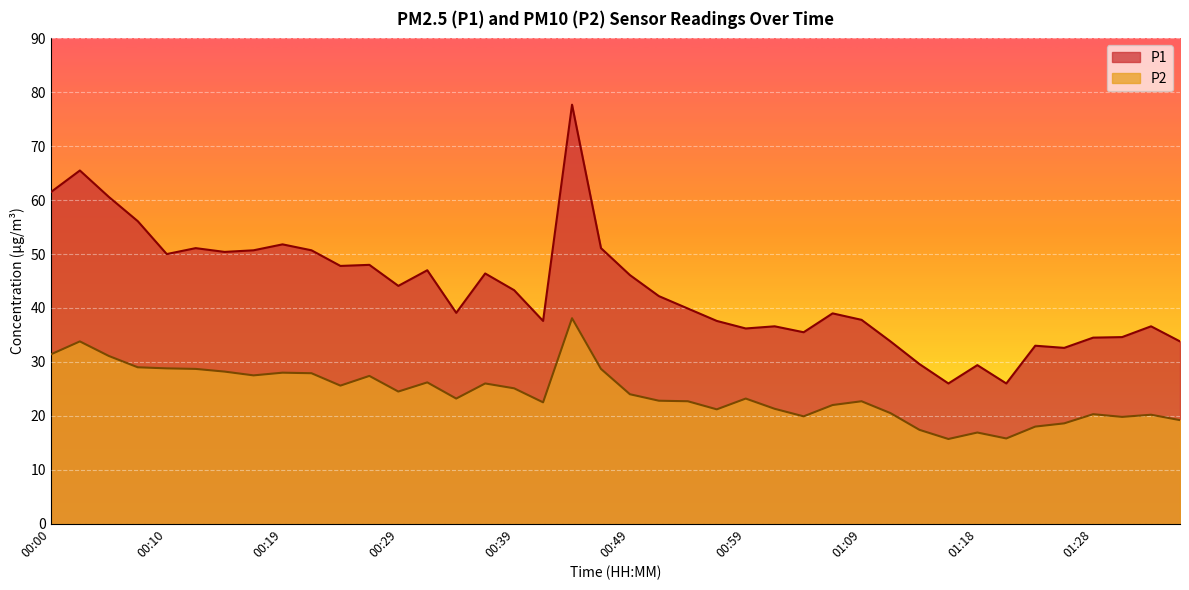

True or false: P1 and P2 intersect in this chart.

False